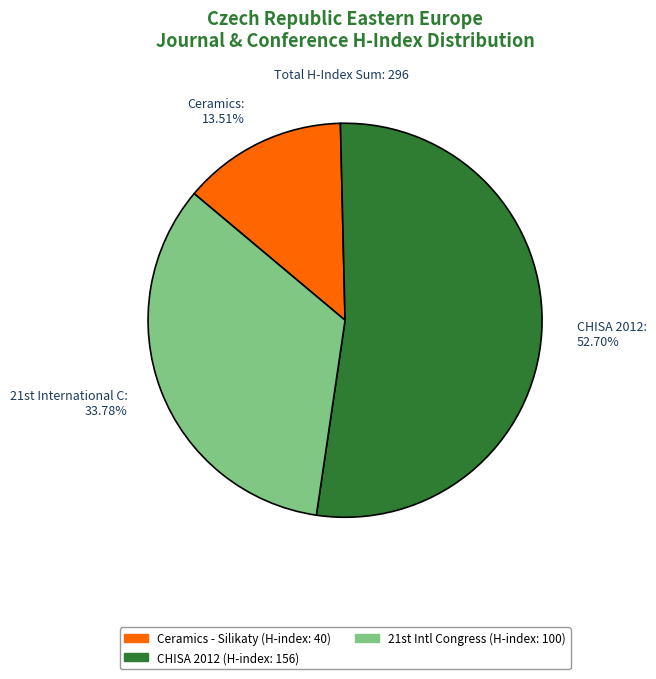

To the nearest percent, what is the average slice percentage?

33%